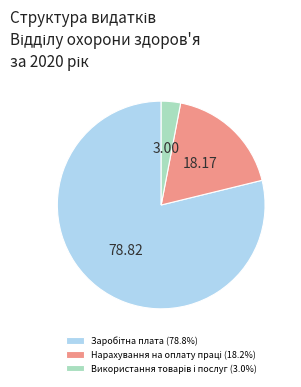

Is there any slice that represents more than half of the pie?

Yes